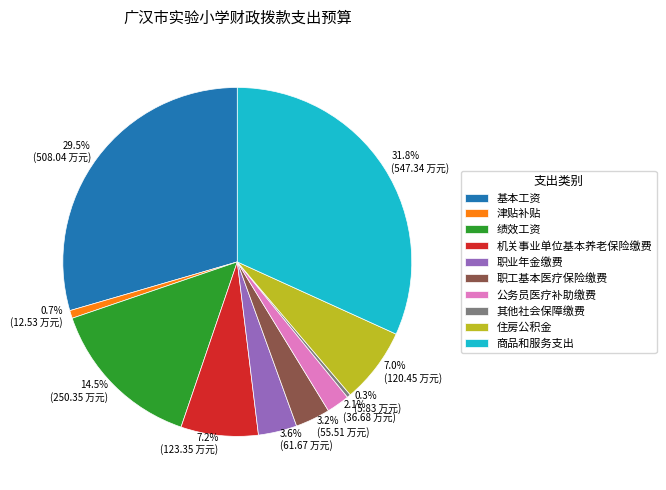

To the nearest percent, what is the average slice percentage?

10%